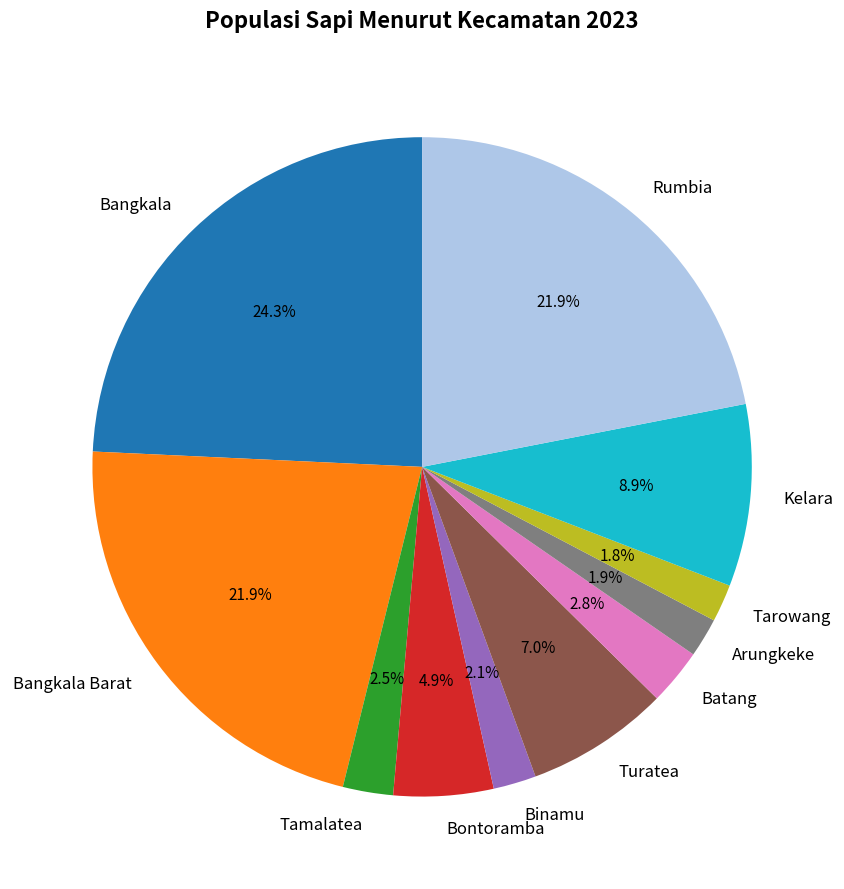

To the nearest percent, what is the difference between the largest and smallest slice percentages?

22%